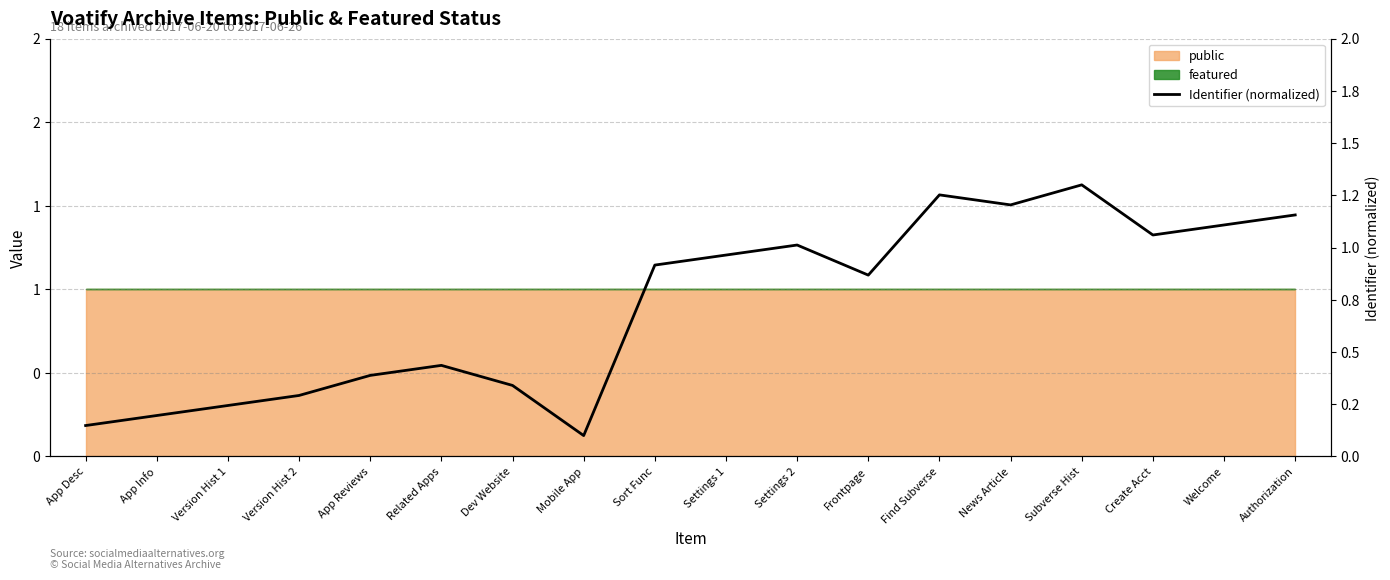

What is the difference between the values at Mobile App and Settings 1?

0.9